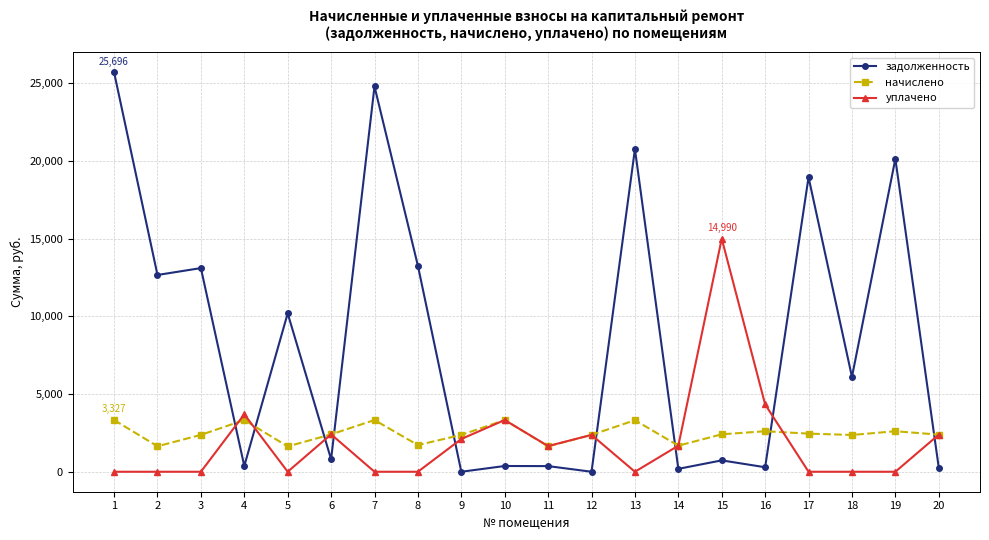

Which series changed the most between 6 and 9?

задолженность